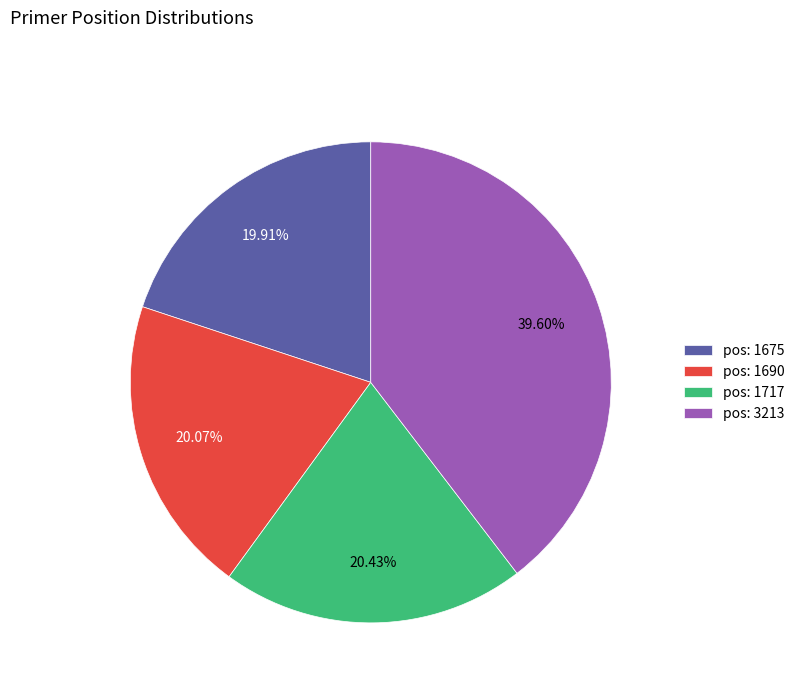

Approximately how many times larger is the value at pos: 1690 compared to pos: 1717?

1.0